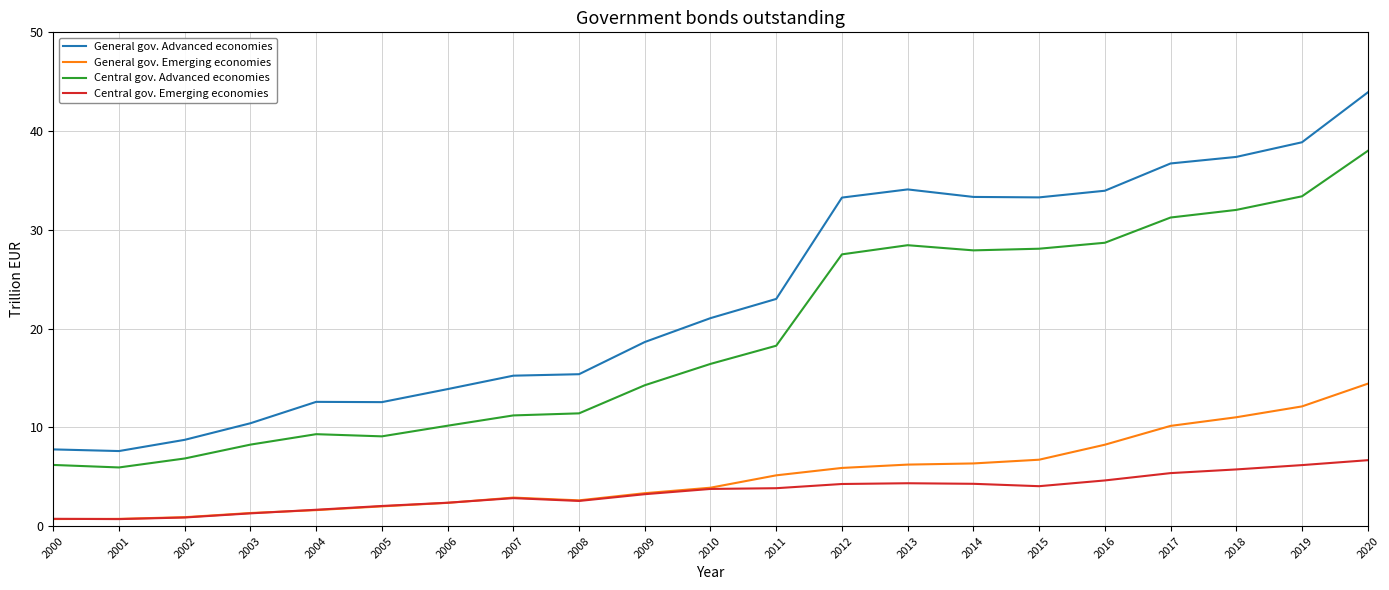

True or false: Central gov. Advanced economies and Central gov. Emerging economies intersect in this chart.

False